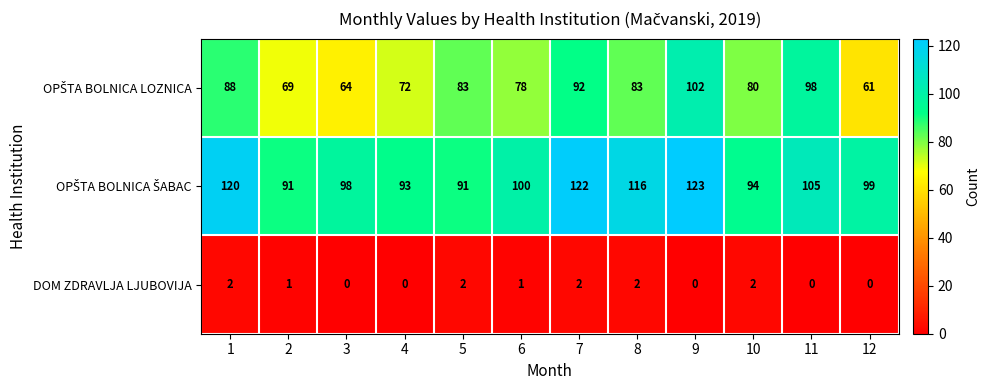

What is the total value across all series at 10?

176